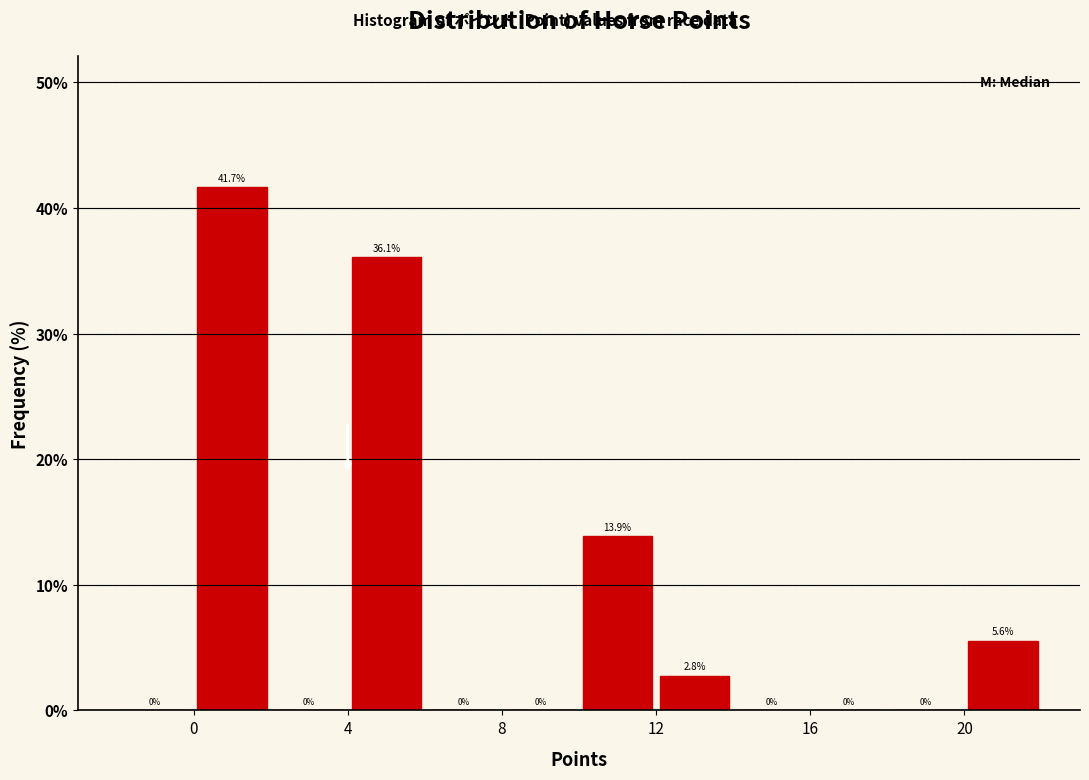

Reading left to right, list every bar in this chart as the range it spans on the x-axis followed by its height.

-2 to 0: 0.0
0 to 2: 41.7
2 to 4: 0.0
4 to 6: 36.1
6 to 8: 0.0
8 to 10: 0.0
10 to 12: 13.9
12 to 14: 2.8
14 to 16: 0.0
16 to 18: 0.0
18 to 20: 0.0
20 to 22: 5.6